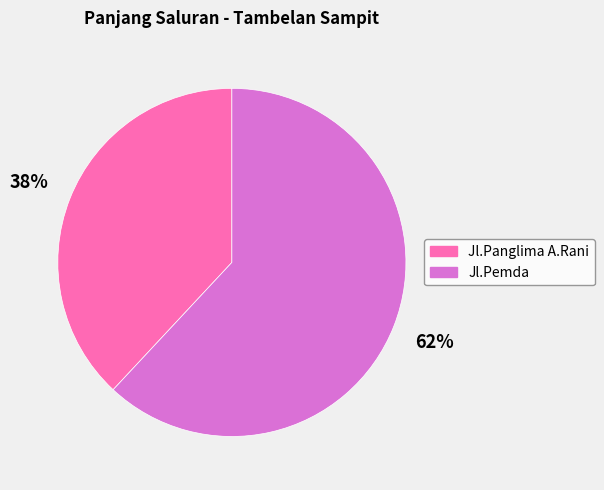

Which slice is the largest?

Jl.Pemda